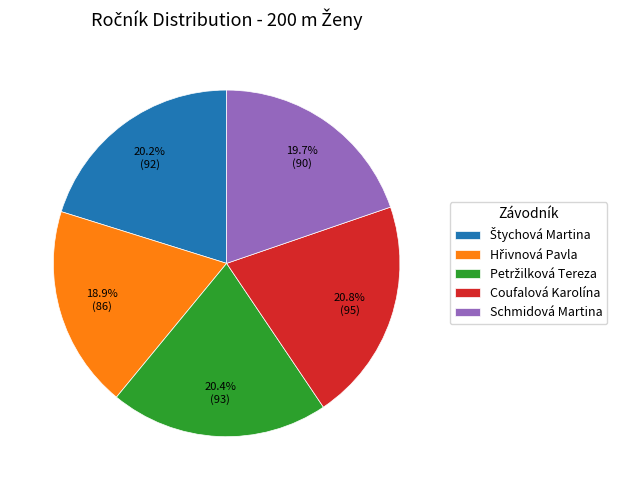

Is Coufalová Karolína the majority of the pie?

No